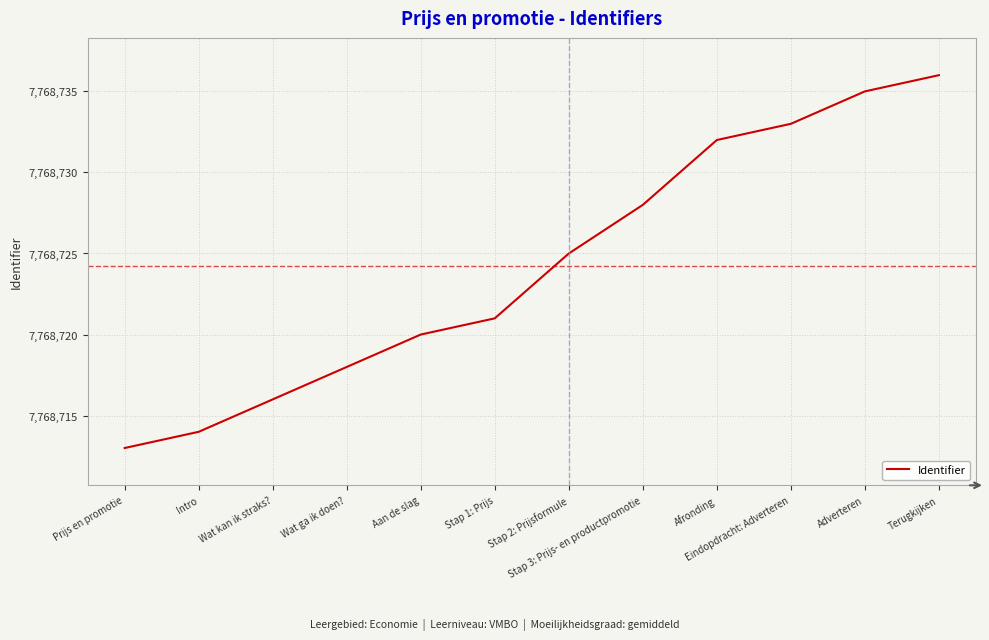

What position from the right is Wat ga ik doen??

9